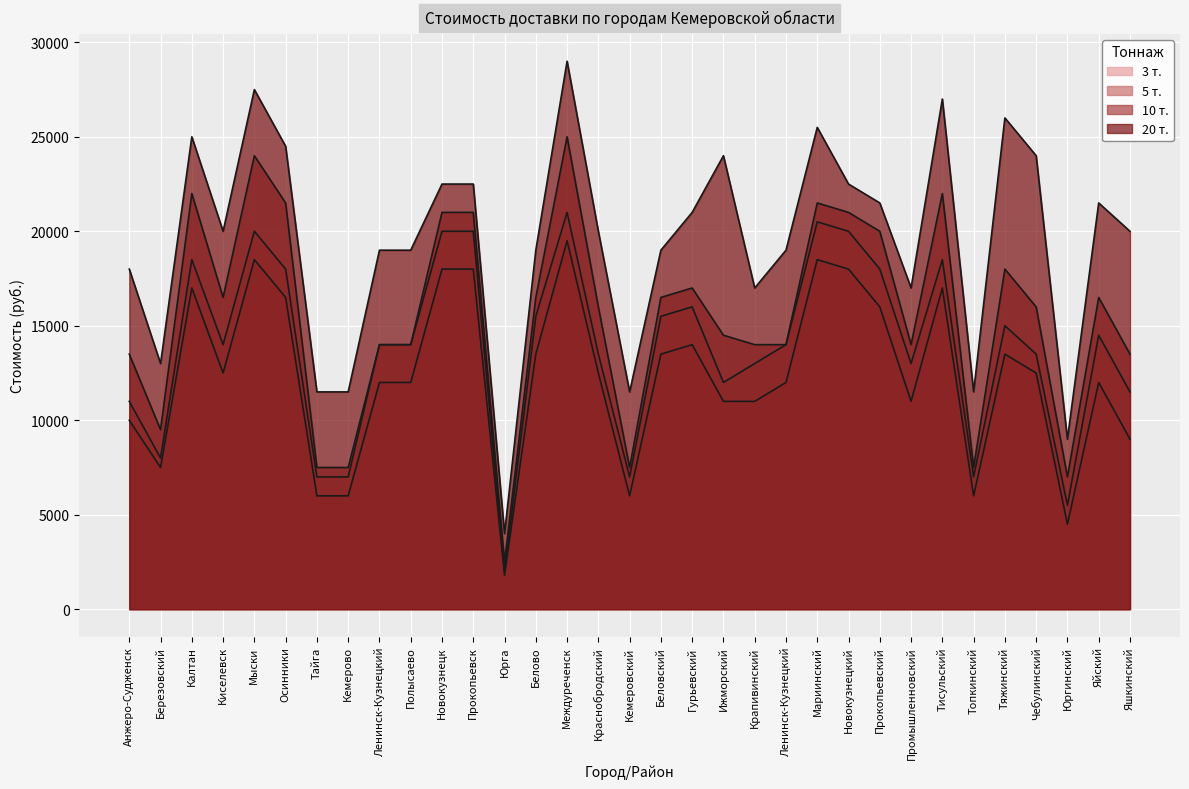

How many data points does each series have?

33